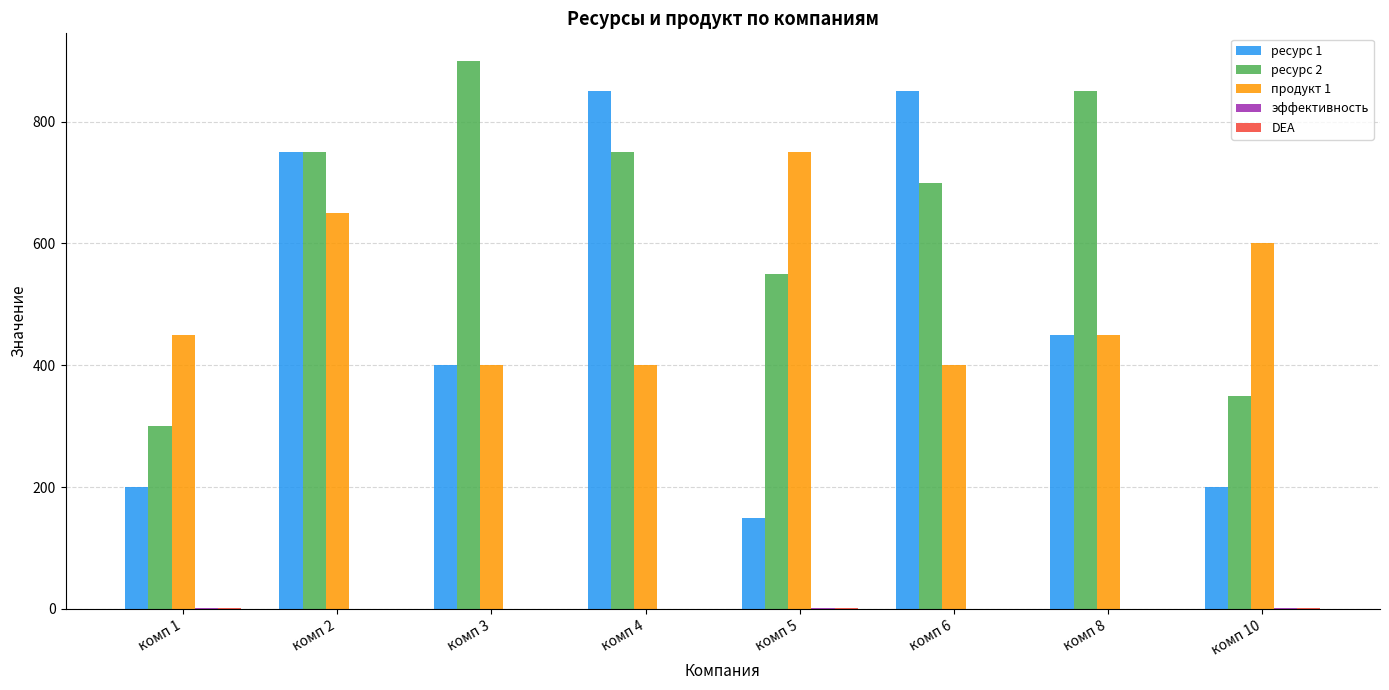

At which category is the sum across all series the highest?

комп 2